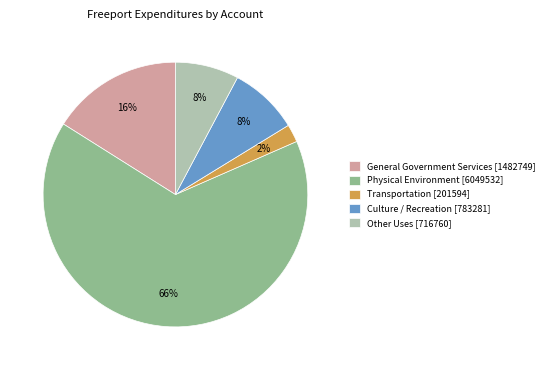

Which category accounts for the majority?

Physical Environment